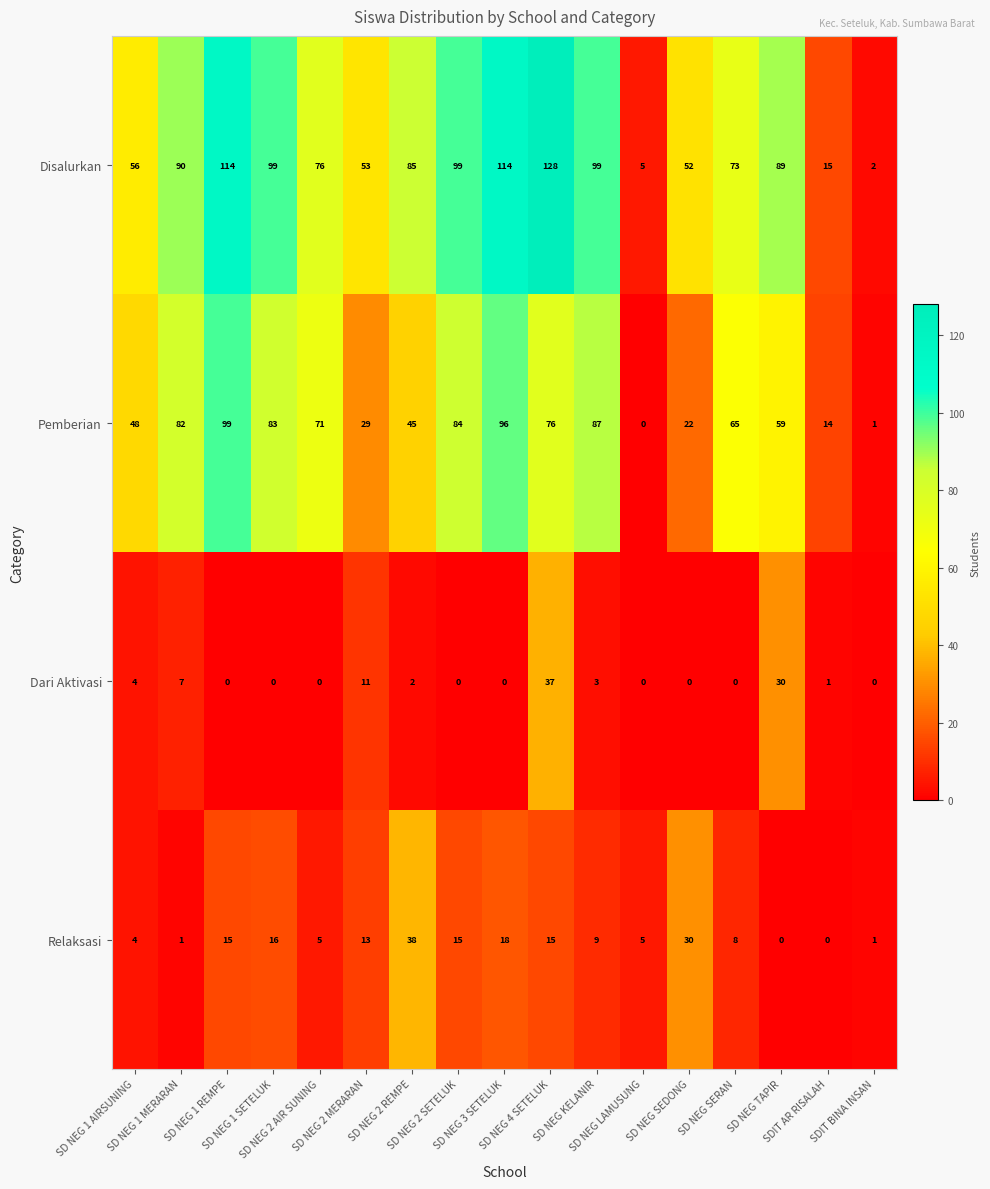

Which series has the largest total across all categories?

Disalurkan